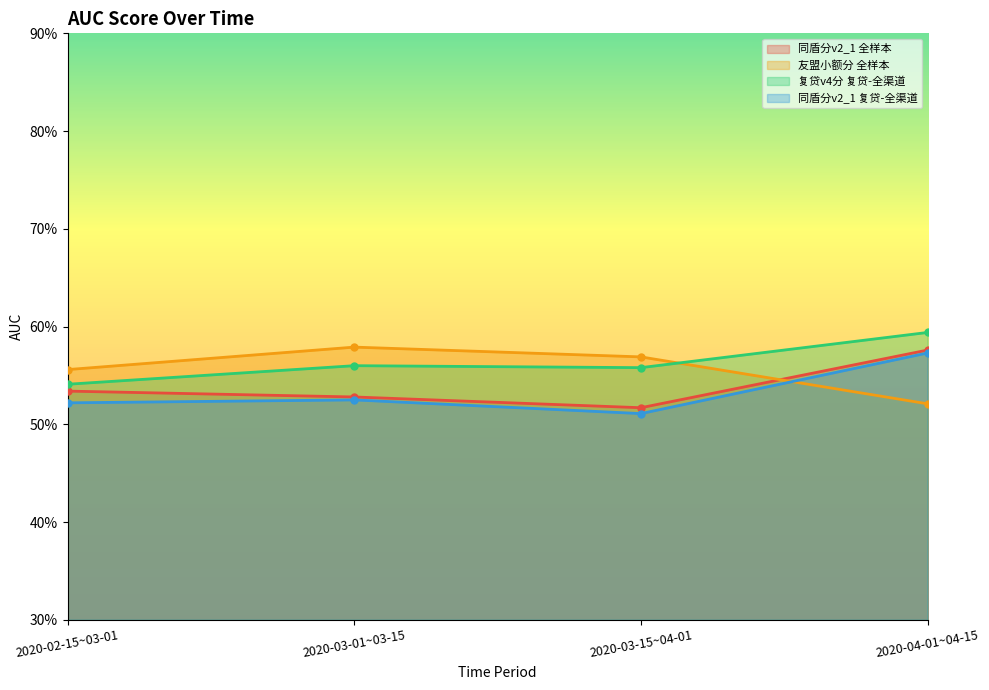

What are all the series names shown in the legend?

同盾分v2_1 全样本, 友盟小额分 全样本, 复贷v4分 复贷-全渠道, 同盾分v2_1 复贷-全渠道